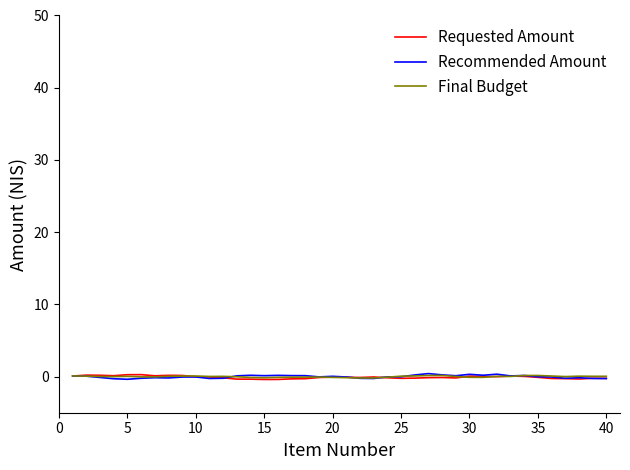

Does the chart display data point markers on the line(s)?

No